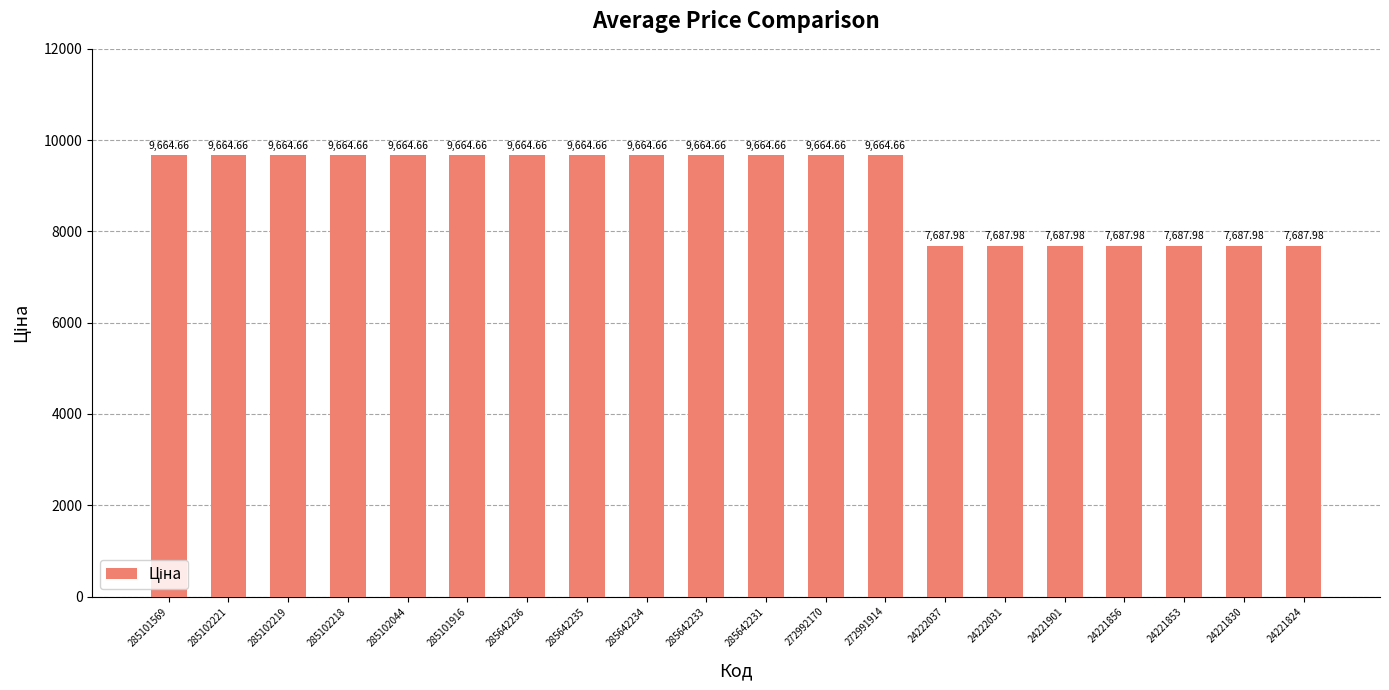

The value at 24221901 is 12385.5. True or false?

False